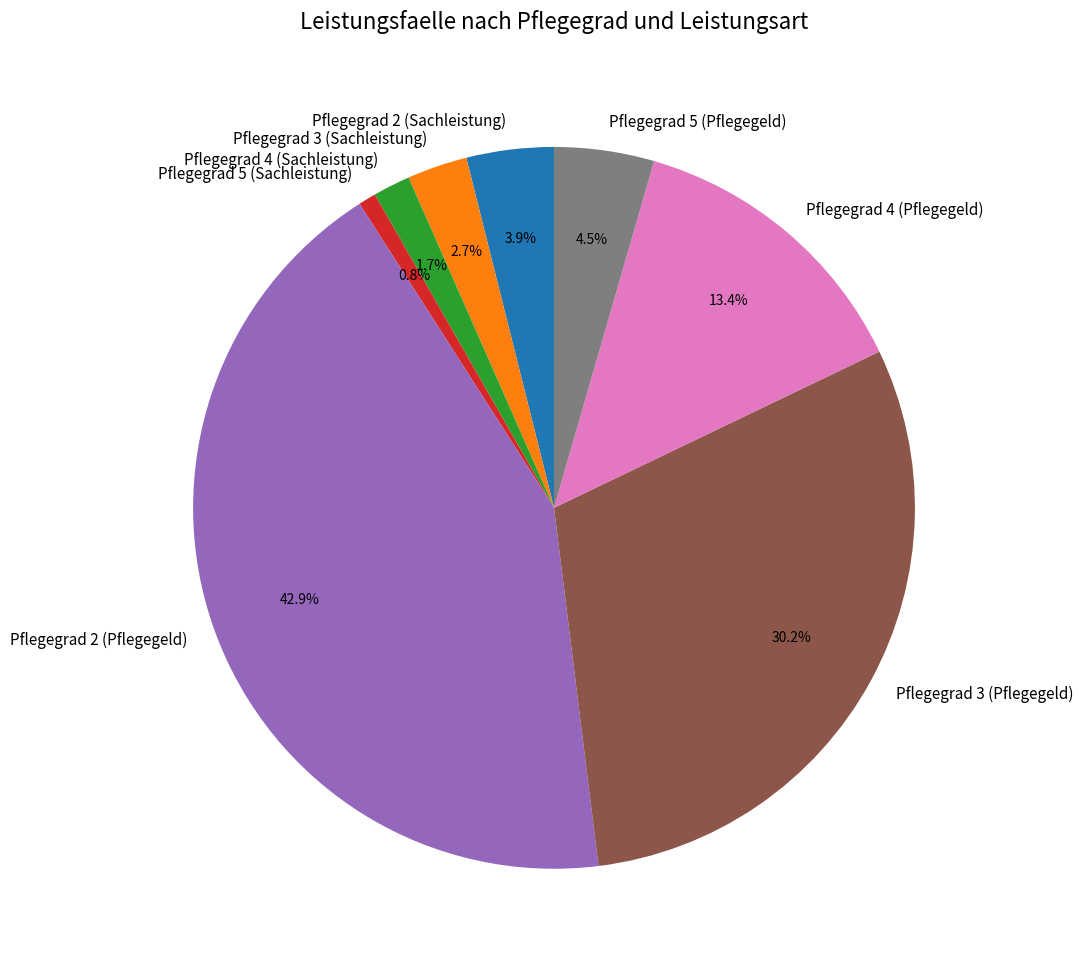

What is the total percentage of Pflegegrad 2 (Pflegegeld) and Pflegegrad 2 (Sachleistung)?

46.8%